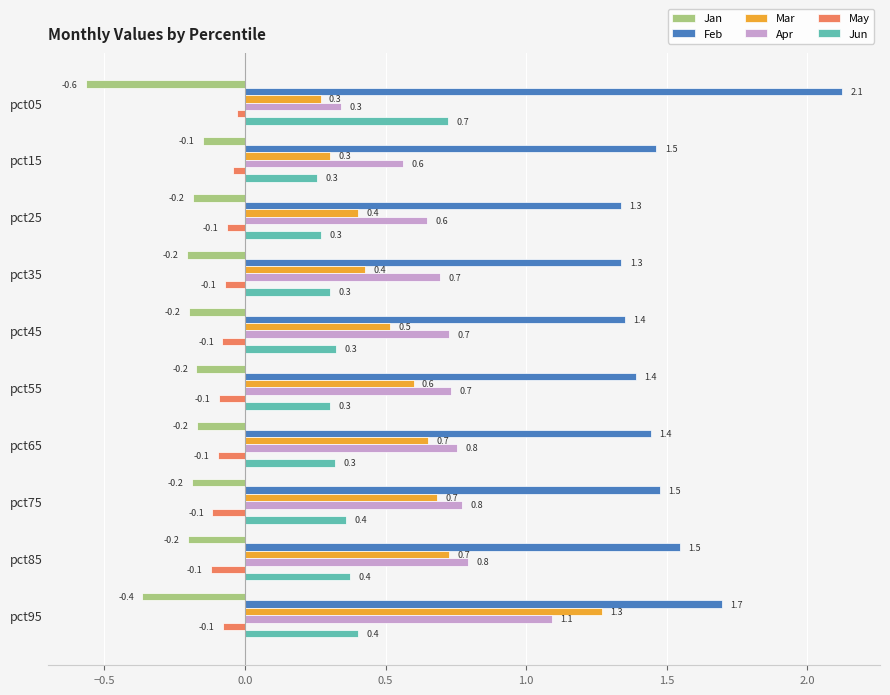

The Feb series shows 1.4 at pct55. True or false?

True